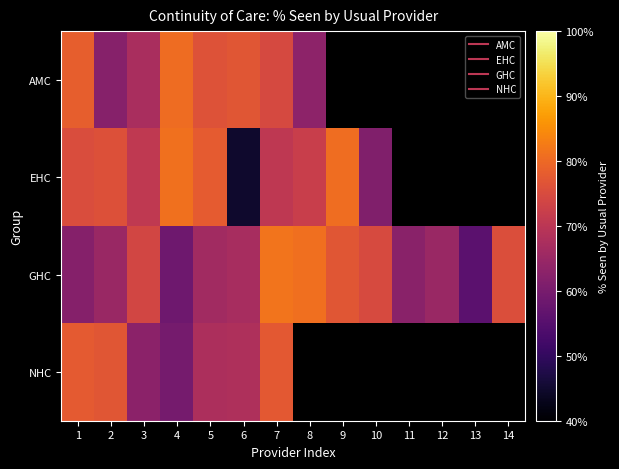

What is the spread (max minus min) of values at 1?

0.2